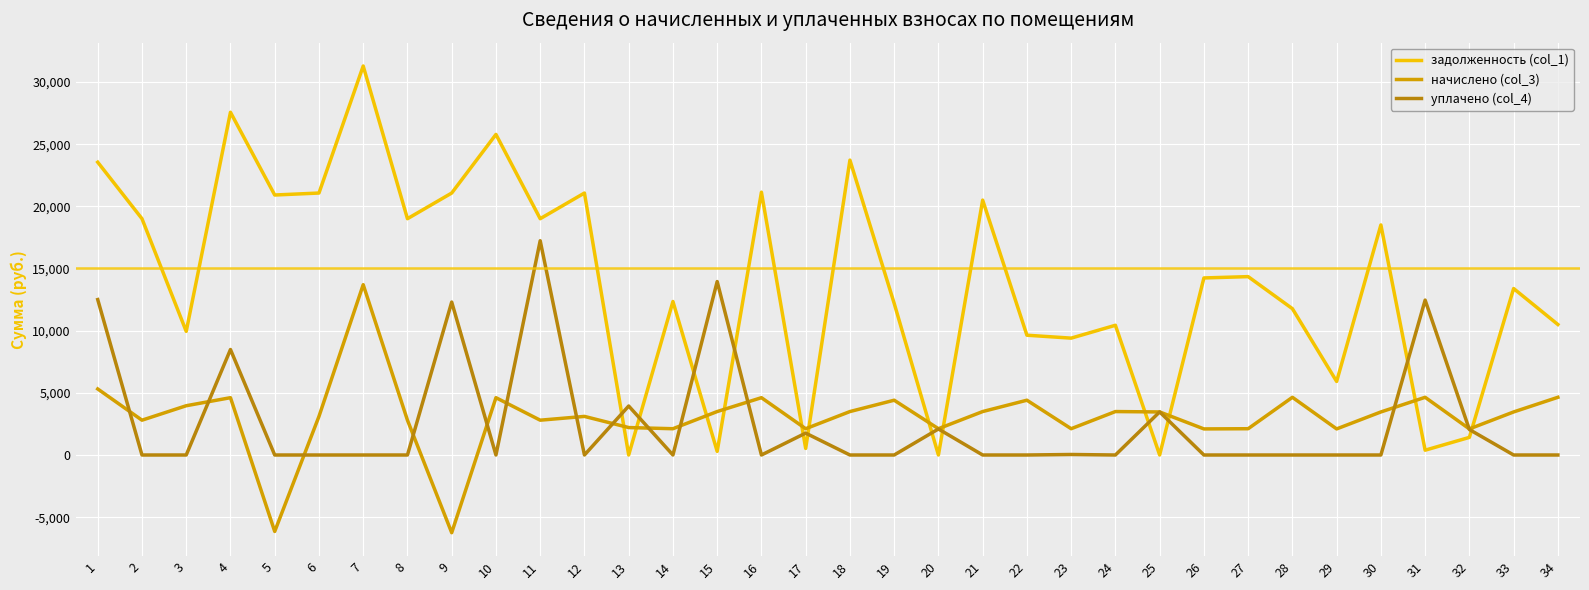

True or false: начислено (col_3) has a value of 2113.8 at 14.

True